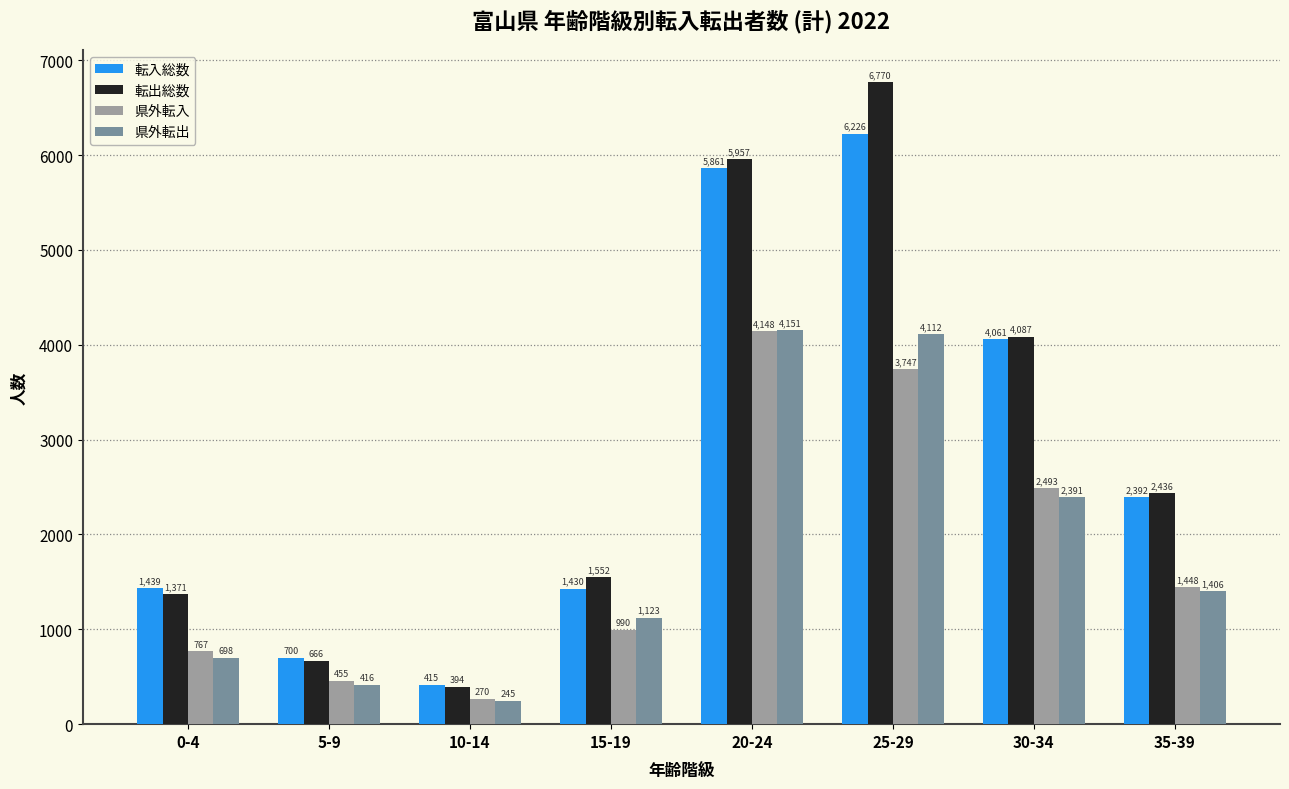

How many bars are there in total?

32